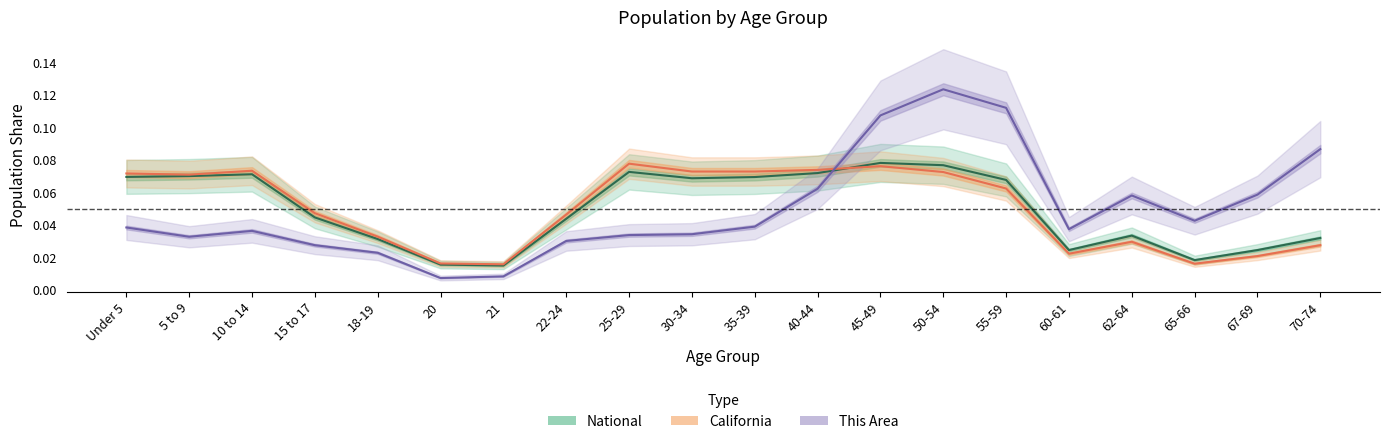

What is the average value of the California series?

0.1